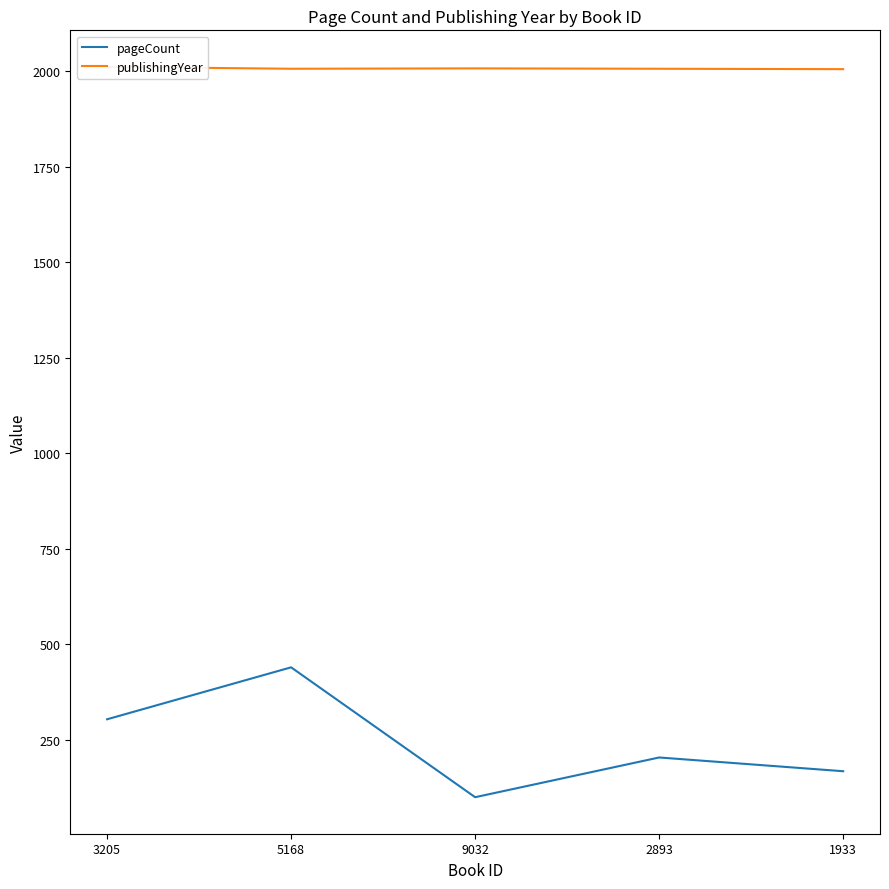

At which category does the chart reach its minimum across all series?

9032